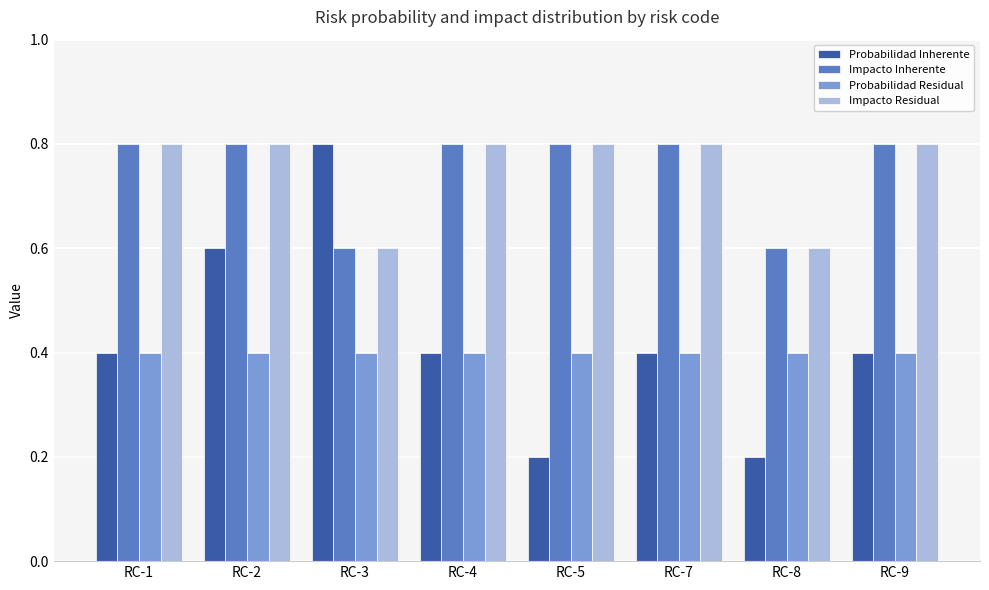

What is the sum of all Probabilidad Residual values?

3.2